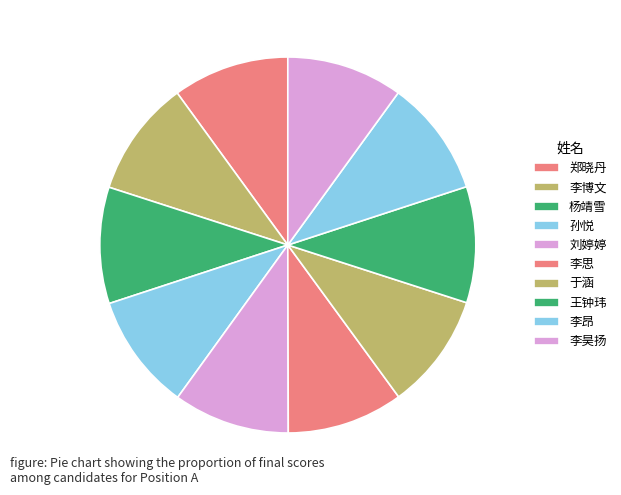

How many segments does this pie chart have?

10